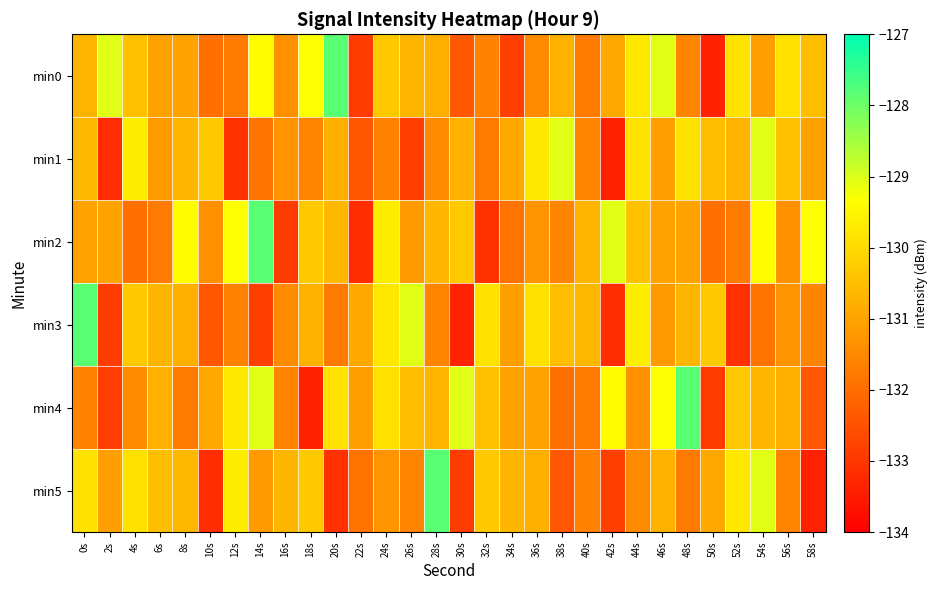

At which category is the sum across all series the highest?

54s